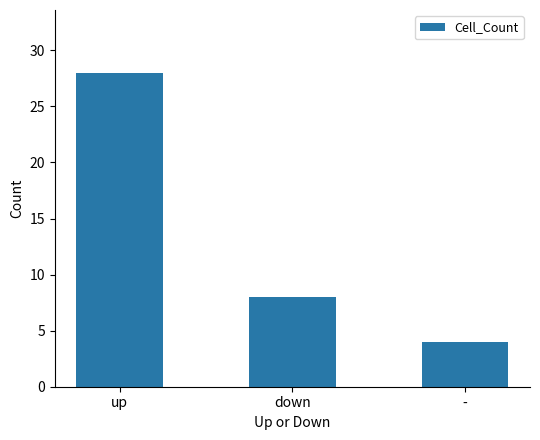

What is the change in value from up to -?

-24